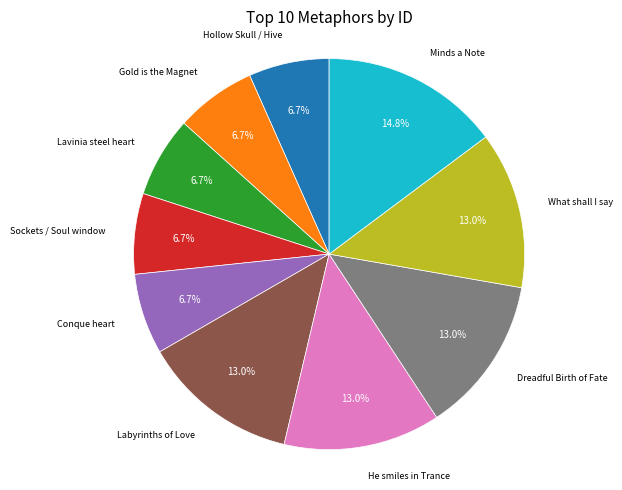

Does any single category account for the majority?

No